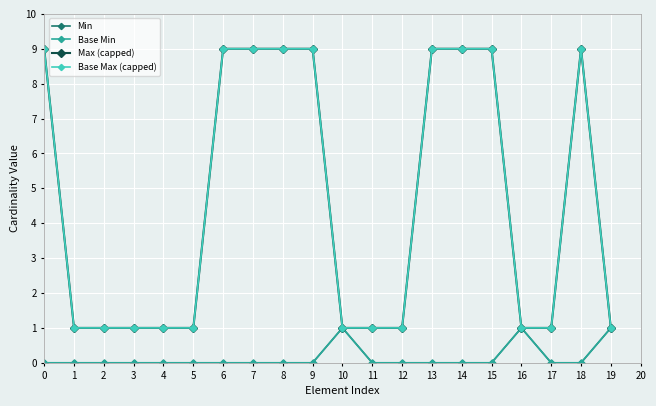

What is the total value across all series at 9?

18